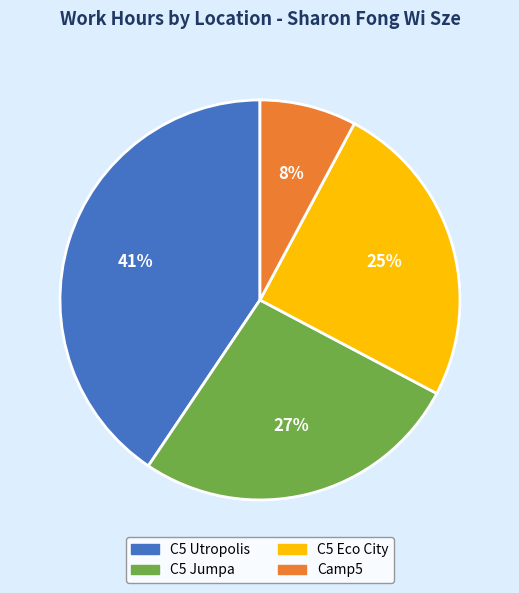

Combined, do C5 Utropolis and Camp5 account for over 50%?

No